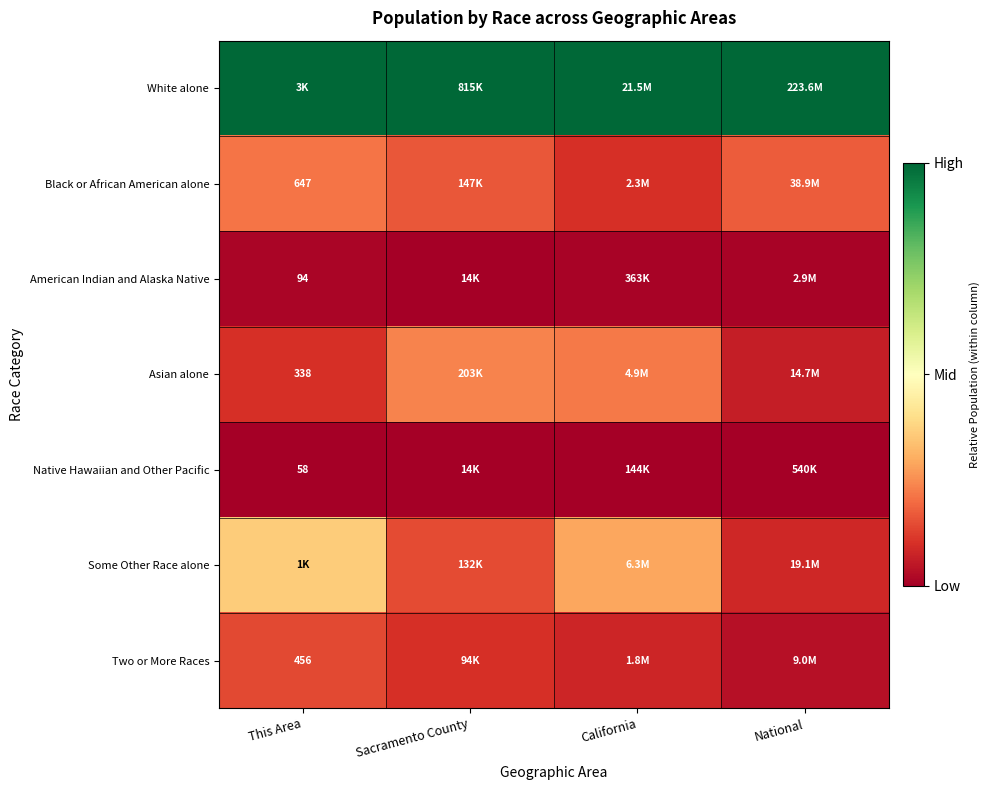

How many data points does each series have?

4